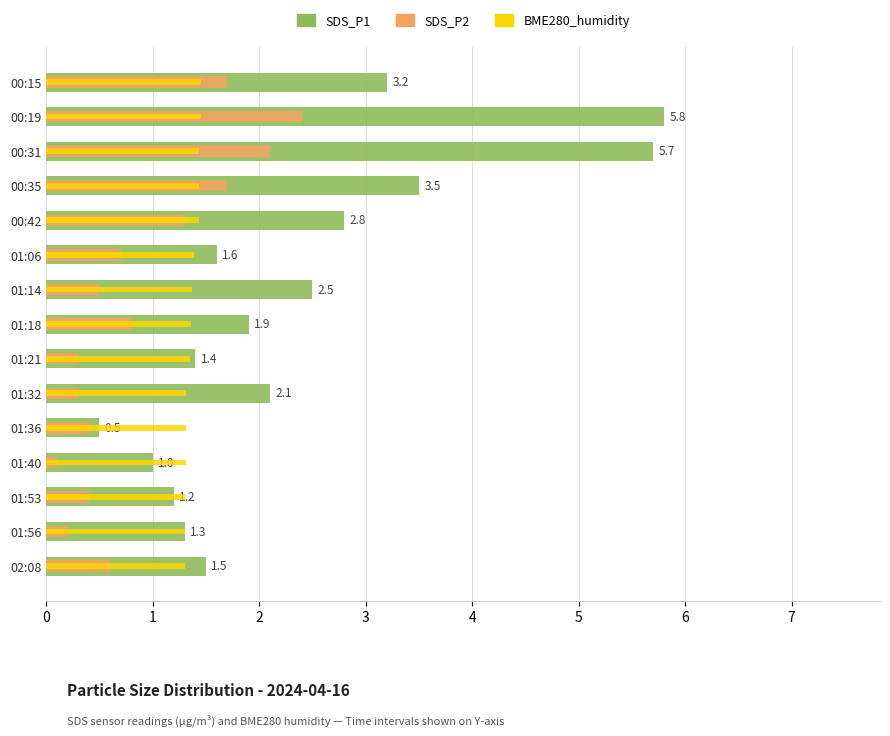

Is it true that SDS_P2 equals 0.3 at 01:56?

False